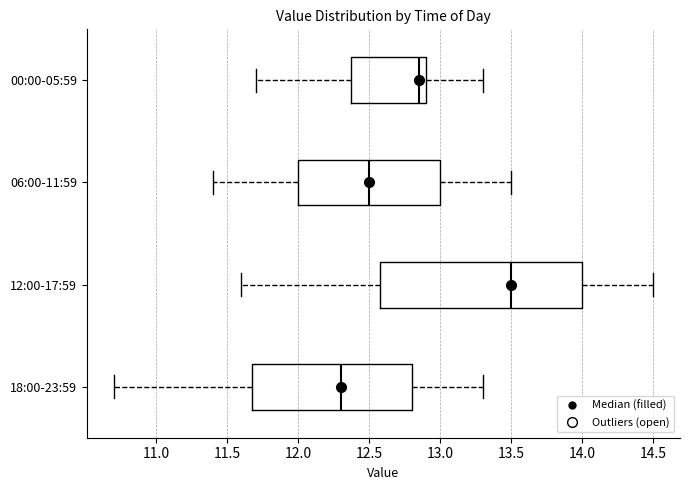

Reading bottom to top, transcribe this box plot: for each box, give where its median line is, the range the box spans, and where its two whiskers end, as read against the x-axis. The values are not printed on the chart, so give them approximately, as read against the axis.

18:00-23:59: median 12.30, box 11.70 to 12.80, whiskers 10.70 to 13.30
12:00-17:59: median 13.50, box 12.60 to 14.00, whiskers 11.60 to 14.50
06:00-11:59: median 12.50, box 12.00 to 13.00, whiskers 11.40 to 13.50
00:00-05:59: median 12.85, box 12.40 to 12.90, whiskers 11.70 to 13.30